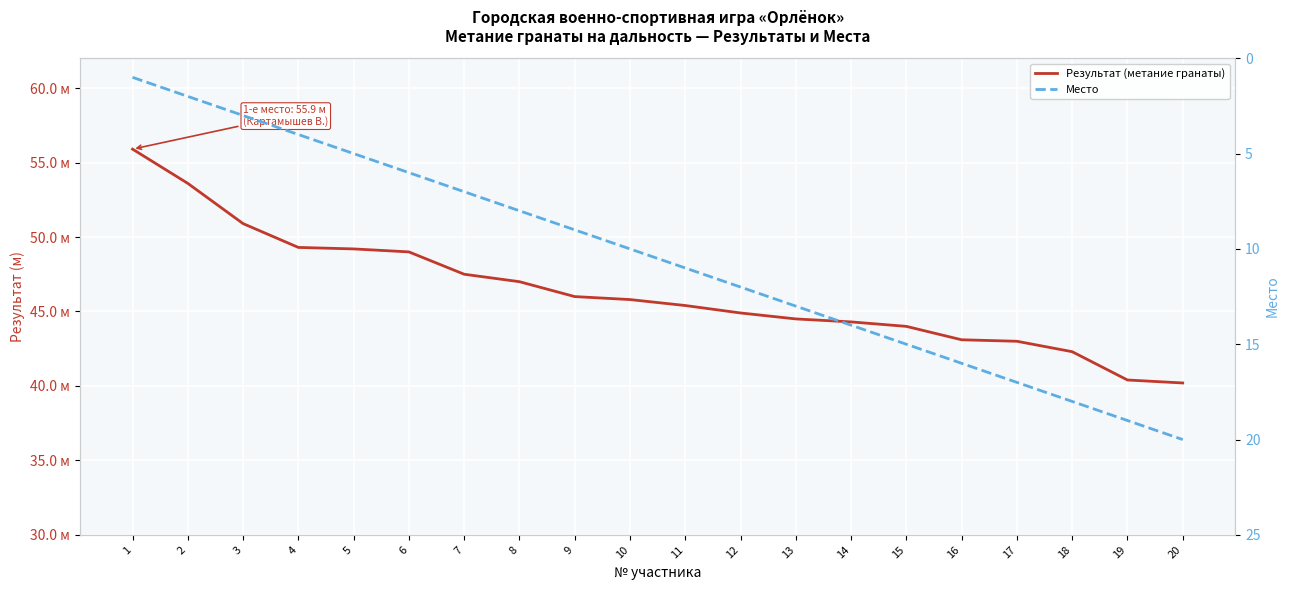

Rank the series by their maximum value, from highest to lowest.

Результат (метание гранаты), Место